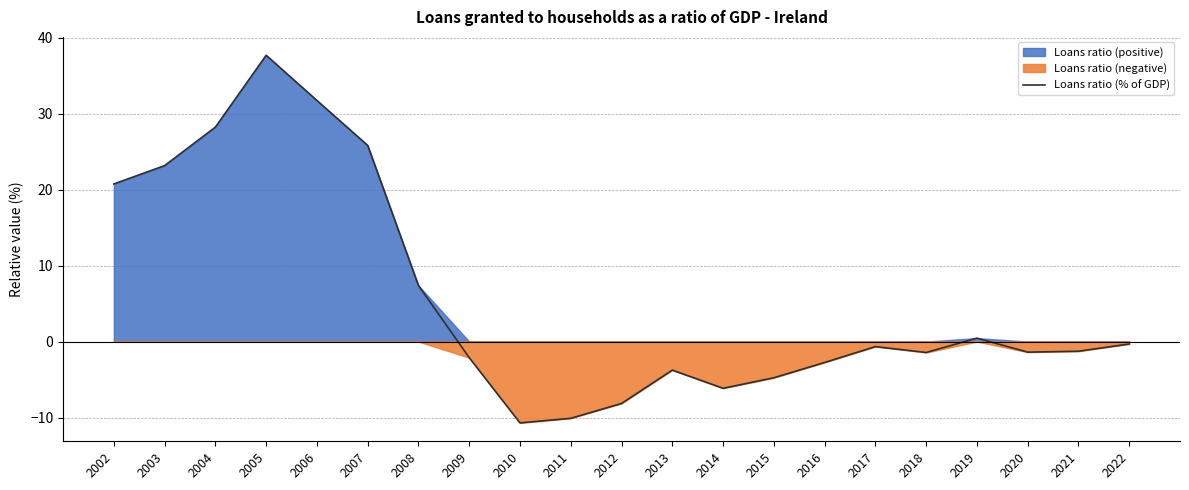

True or false: the data shows -4.8 at 2015.

True